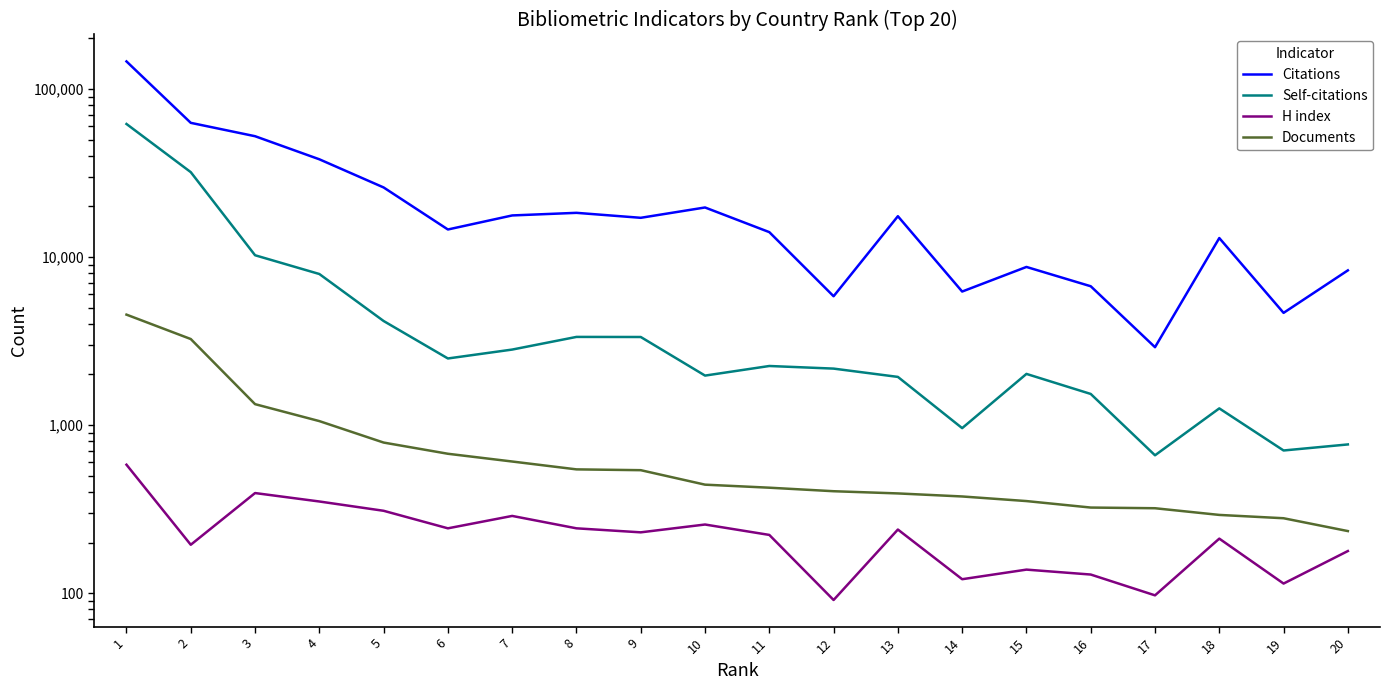

The Self-citations series shows 2814 at 7. True or false?

True